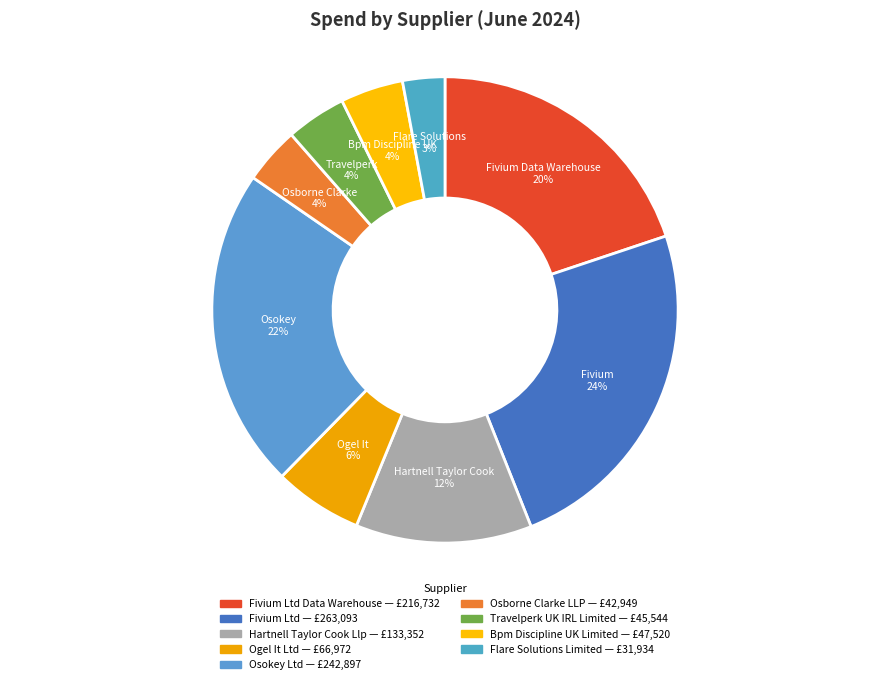

How many segments does this pie chart have?

9